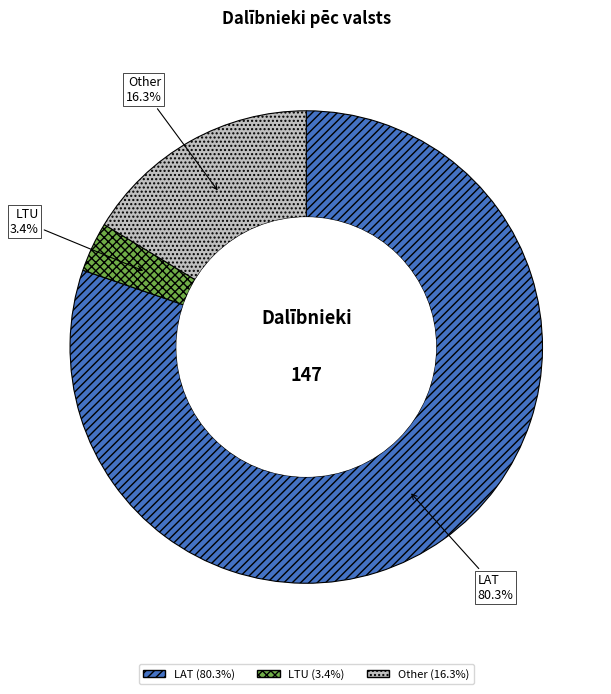

To the nearest percent, what is the difference between the LTU and Other slice percentages?

13%